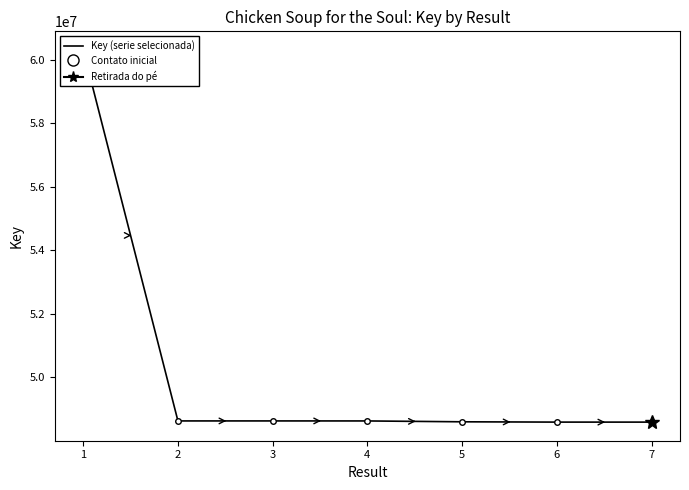

Between 4 and 6, which is larger?

4